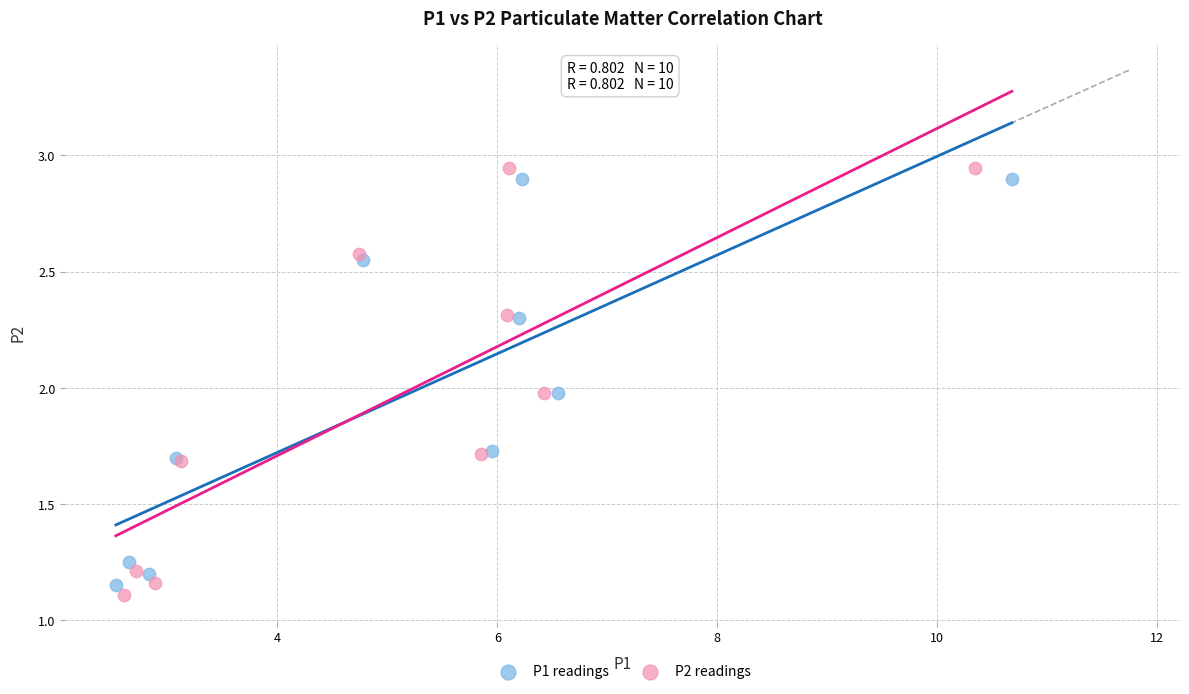

Which series has the largest Y range (max minus min)?

P2 readings